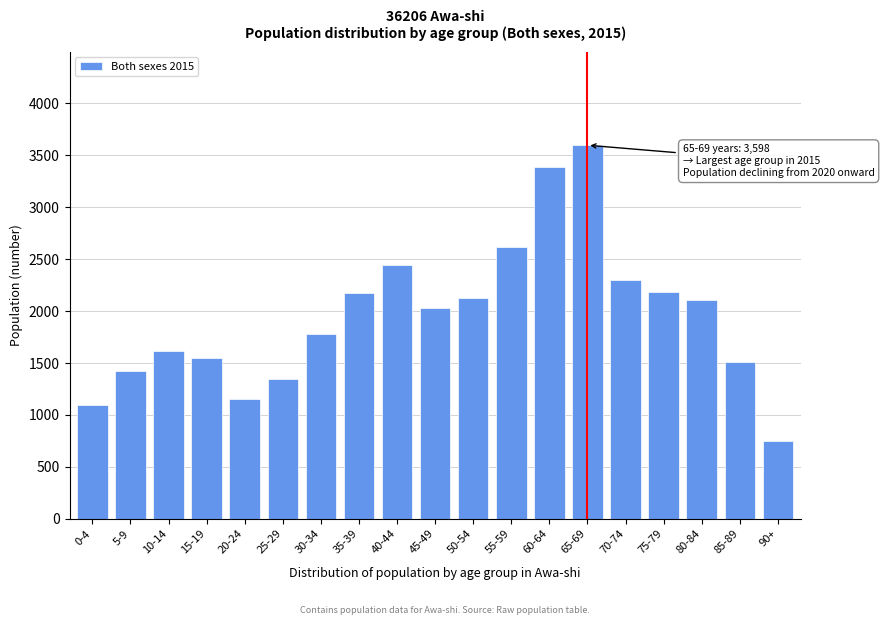

What is the approximate value at 30-34, to the nearest 100?

1800